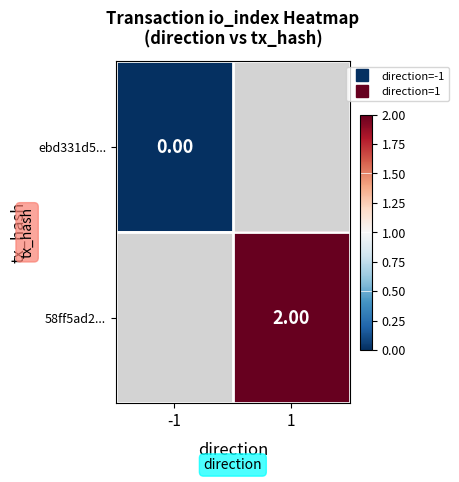

The value of ebd331d5... at -1 is 0.0. True or false?

True